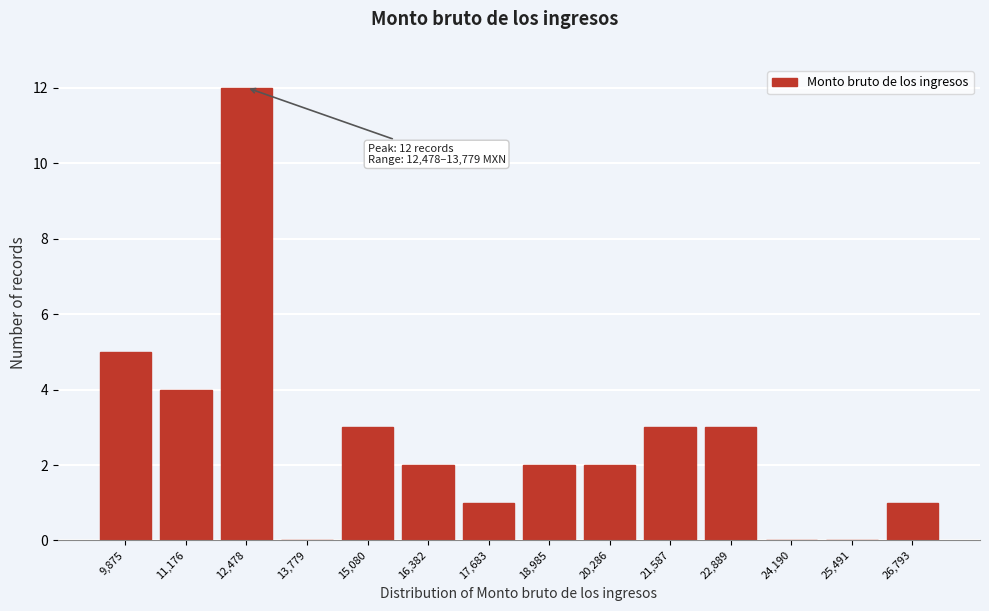

Reading right to left, what are all the values shown in this chart?

26,793=1	25,491=0	24,190=0	22,889=3	21,587=3	20,286=2	18,985=2	17,683=1	16,382=2	15,080=3	13,779=0	12,478=12	11,176=4	9,875=5